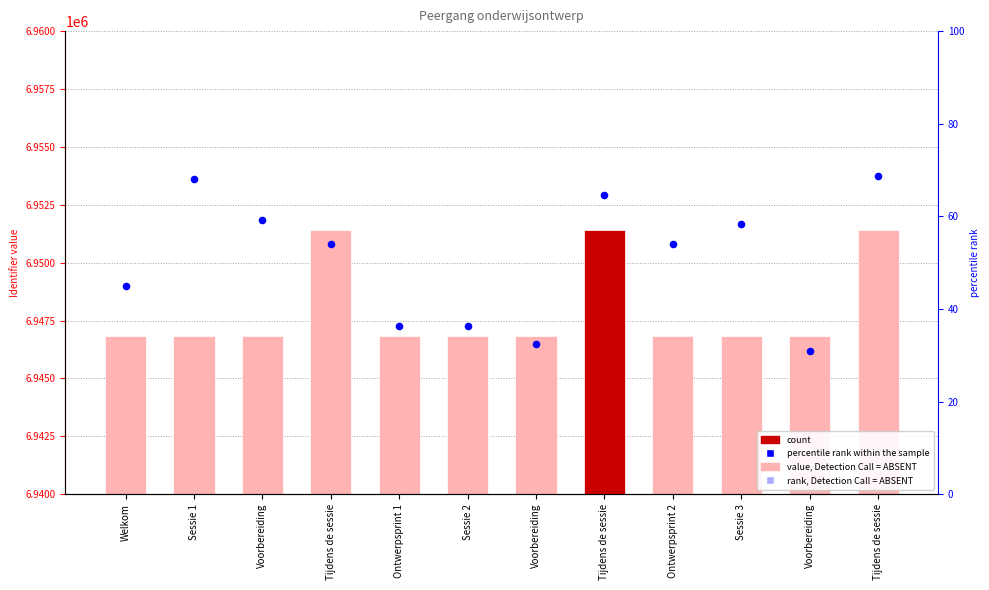

At how many categories does at least one series exceed 2027678?

12